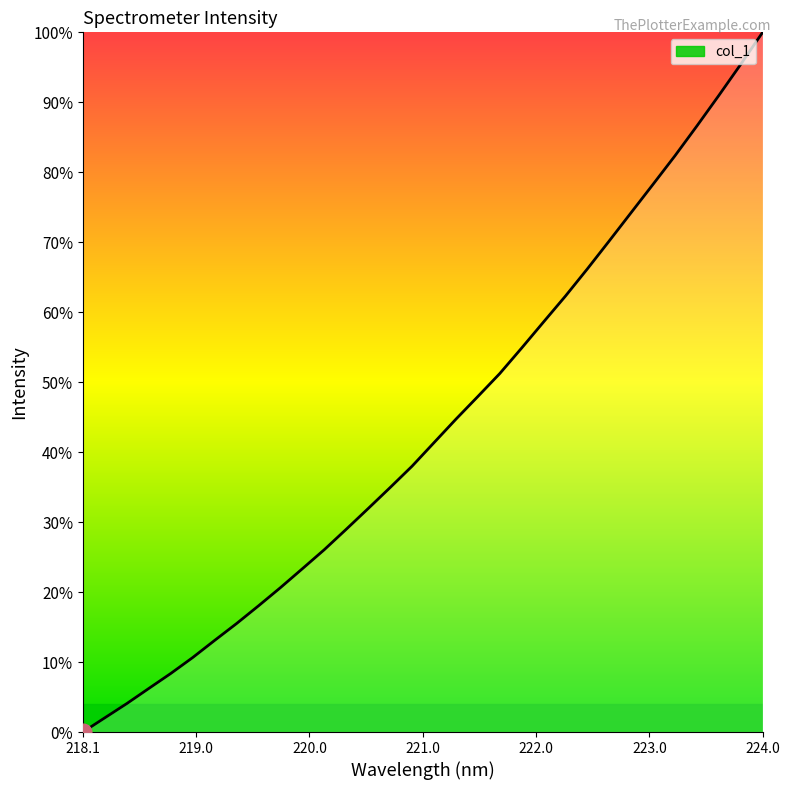

What is the difference between the maximum and minimum values?

100.0